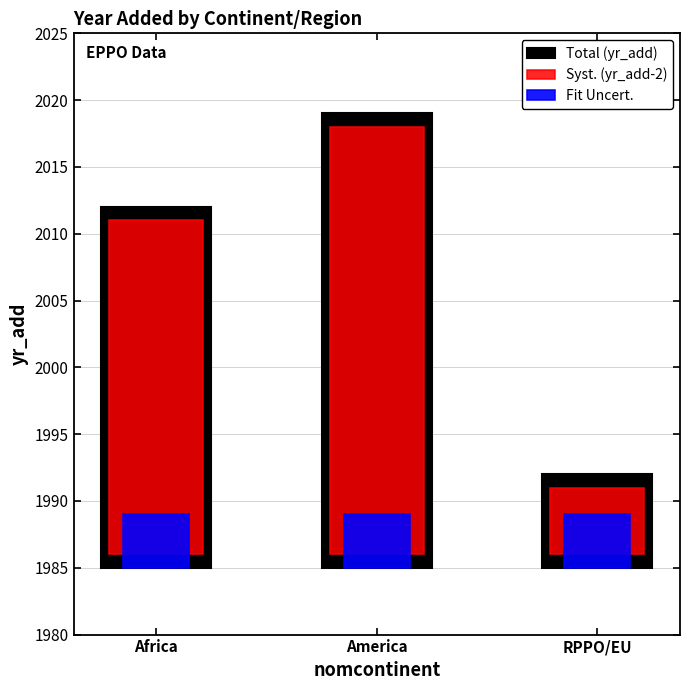

How many categories are shown in the chart?

3